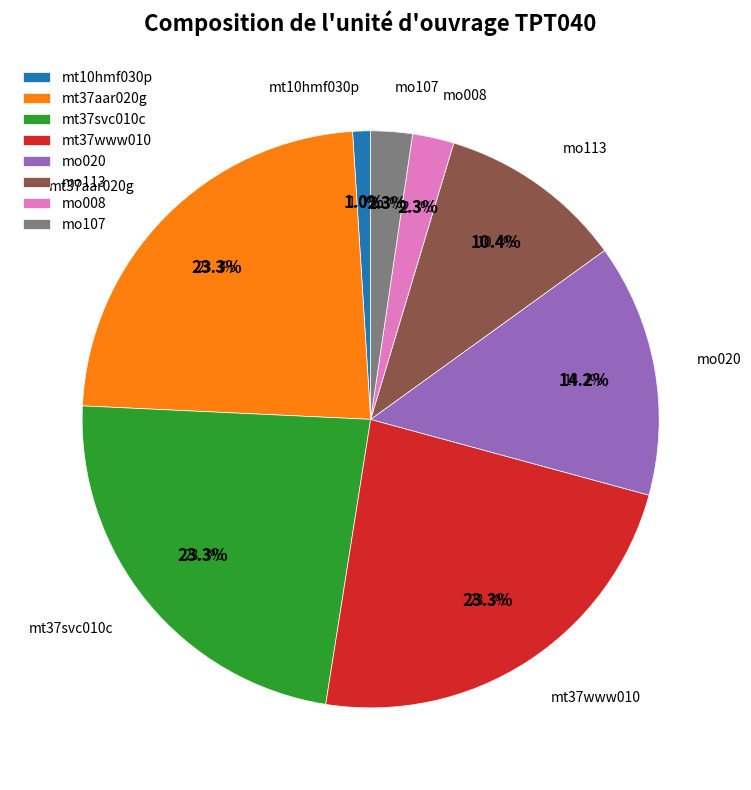

The mo020 slice represents 5% of the pie. True or false?

False